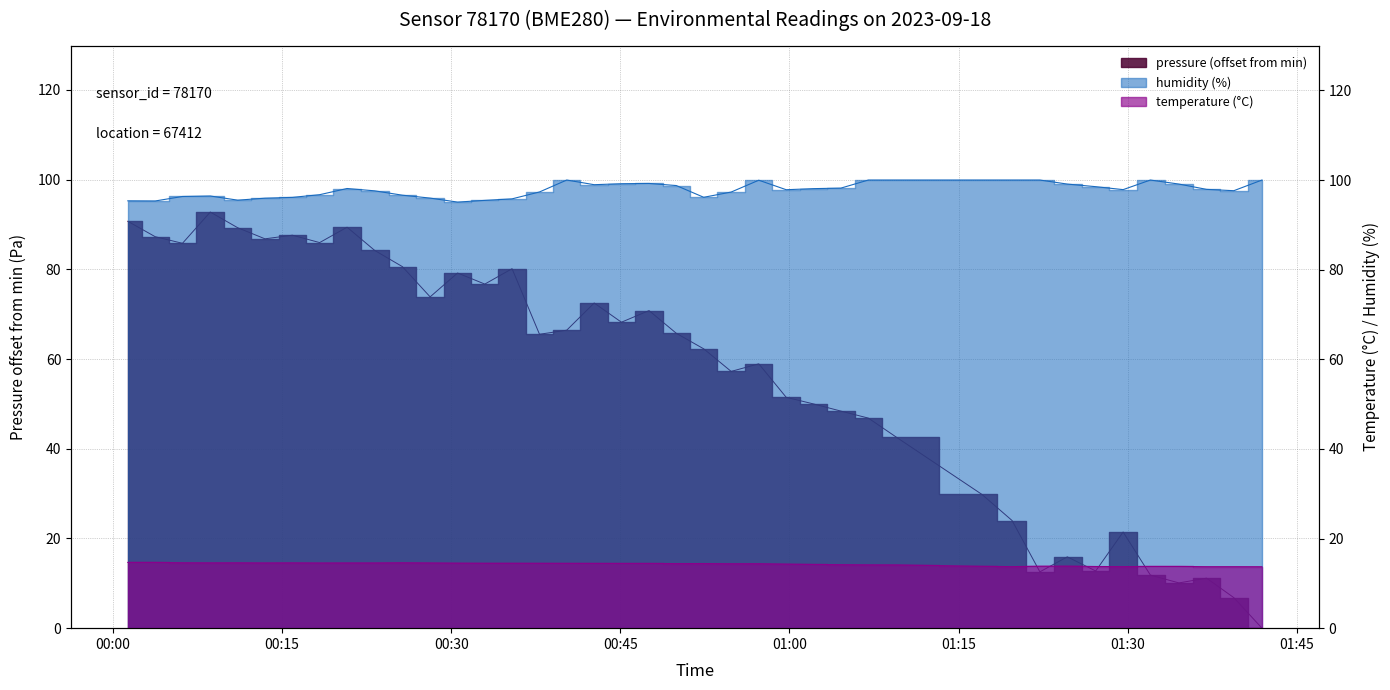

Is it true that humidity equals 151.2 at 00:54?

False